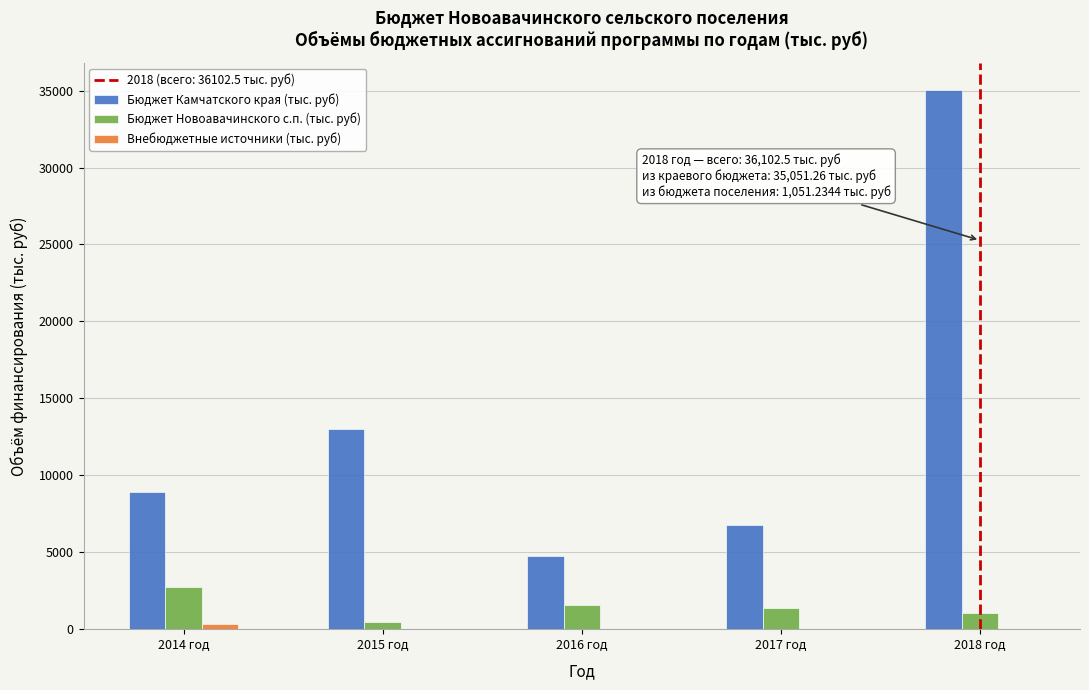

What is the sum of all Бюджет Новоавачинского с.п. (тыс. руб) values?

7172.8